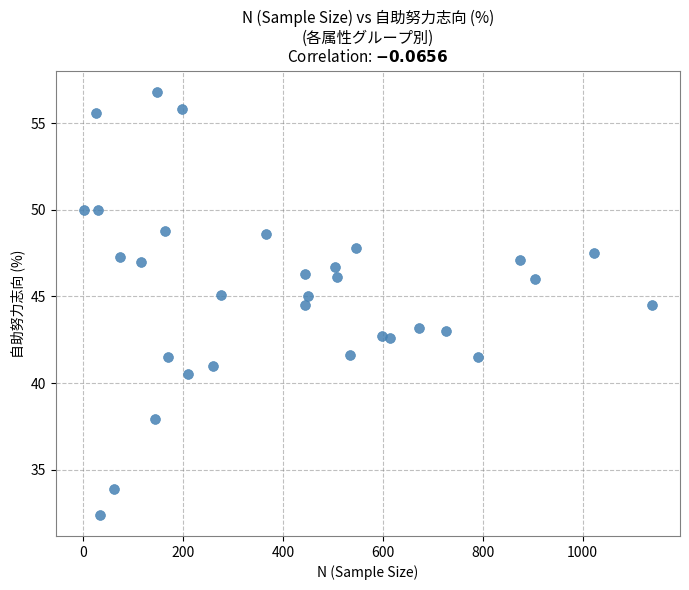

What is the range of Y values (max minus min)?

24.4